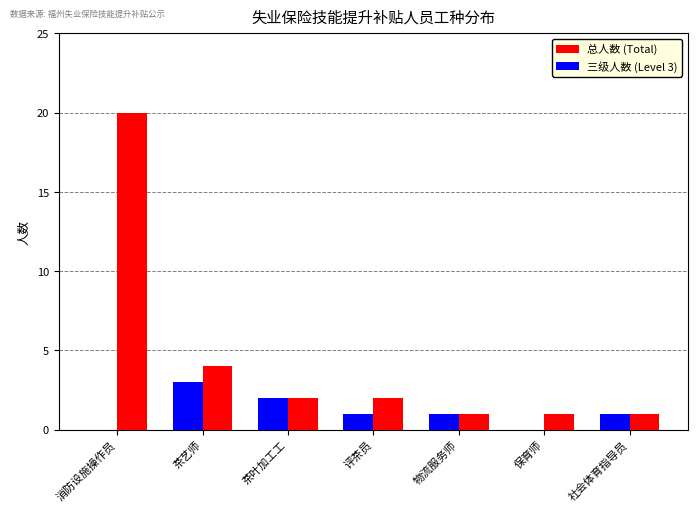

Which label corresponds to the largest value in the chart?

消防设施操作员